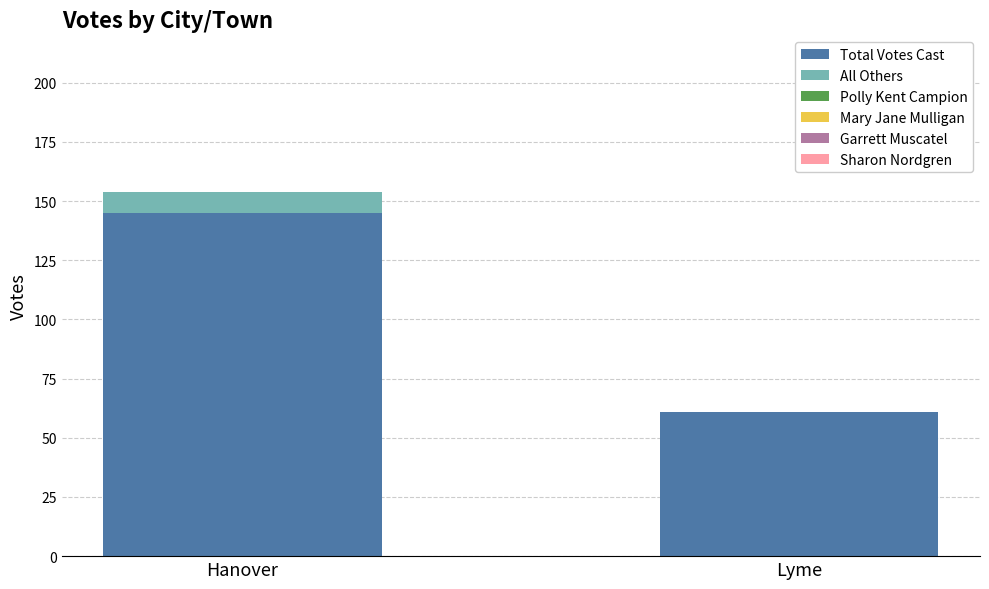

Is it true that Total Votes Cast equals 40 at Hanover?

False